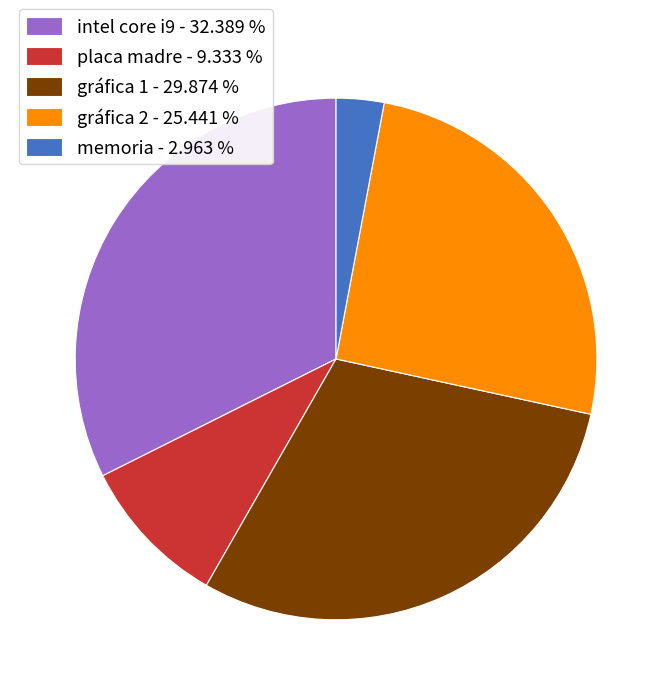

Is there a majority slice in this chart?

No